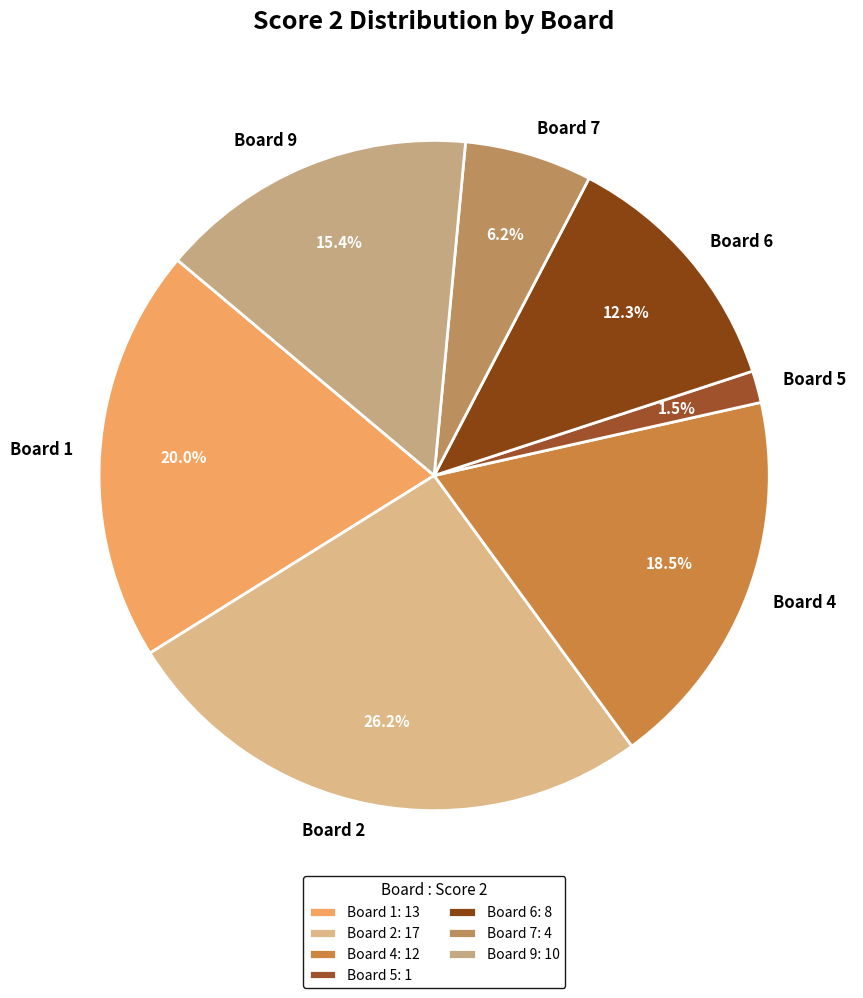

True or false: Board 6 accounts for 12% of the total.

True